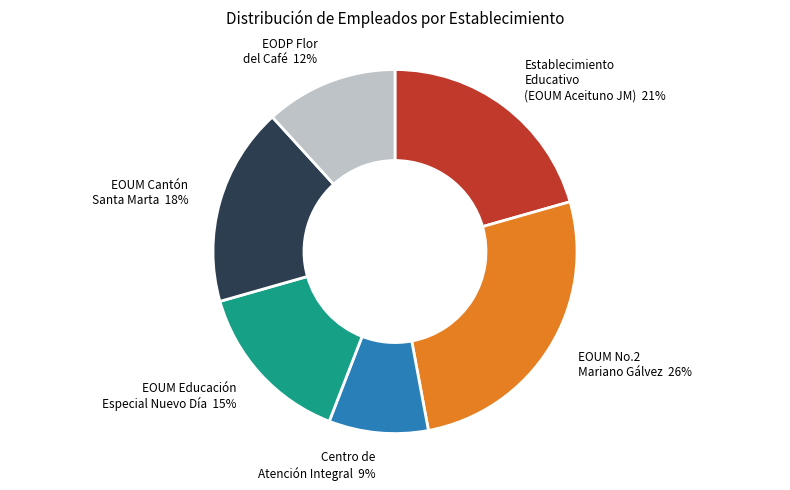

Does any single category account for the majority?

No